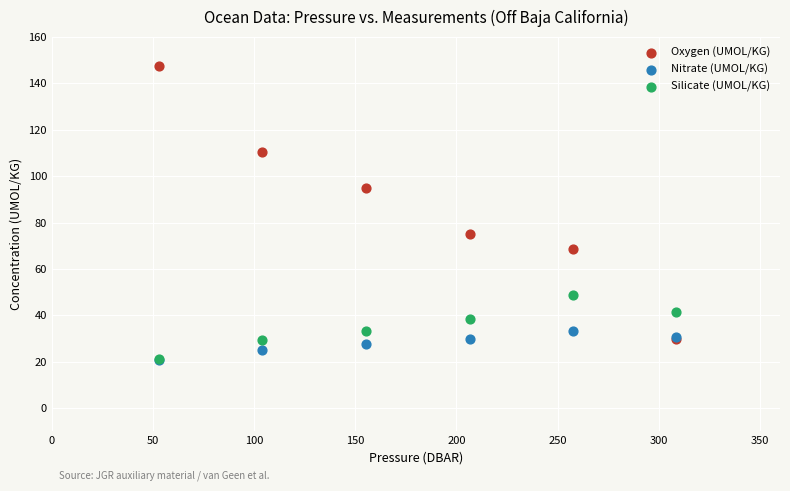

Which series contains the highest Y value?

Oxygen (UMOL/KG)